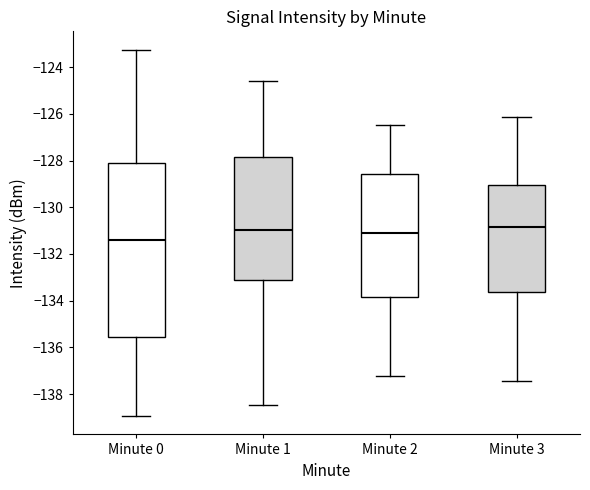

Which box has the lowest median line?

Minute 0